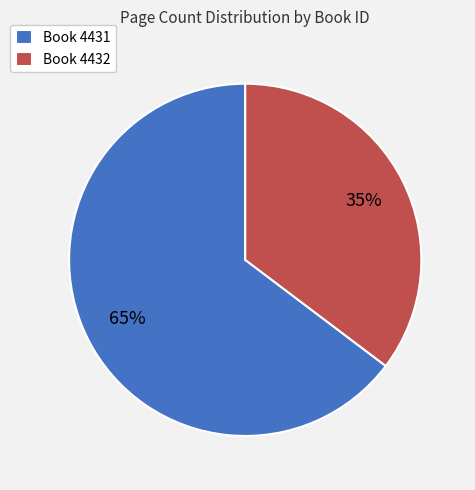

Which slice represents more than half of the pie?

Book 4431